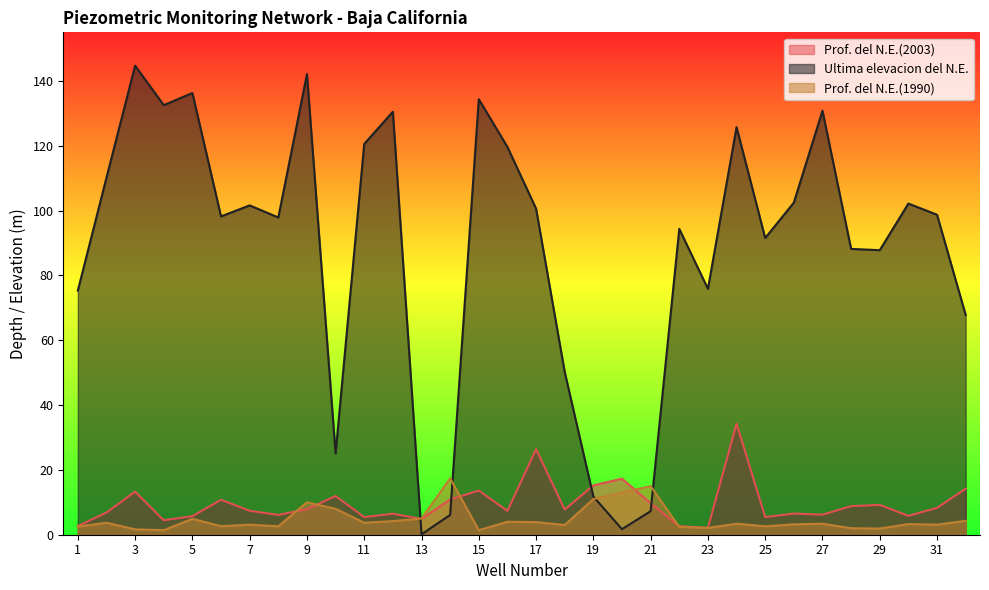

Where do Prof. del N.E.(2003) and Prof. del N.E.(1990) first cross each other?

8 and 9